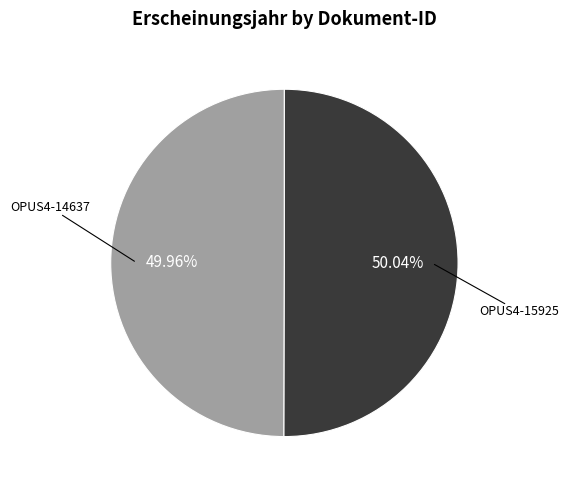

Is there any slice that represents more than half of the pie?

Yes